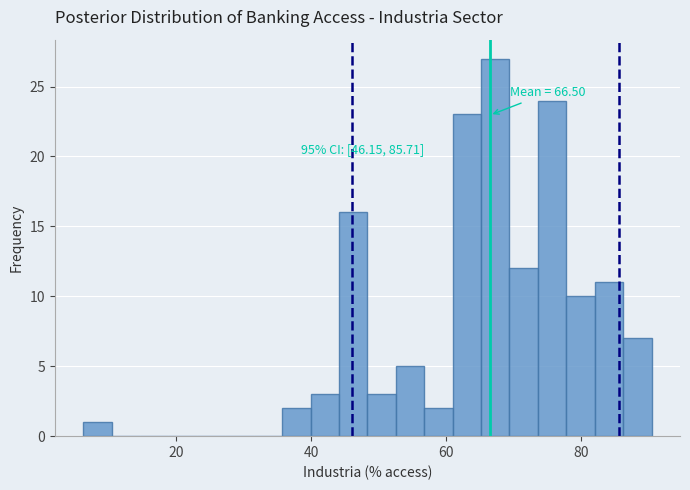

Read against the x-axis, roughly where is the centre of the tallest bar?

68